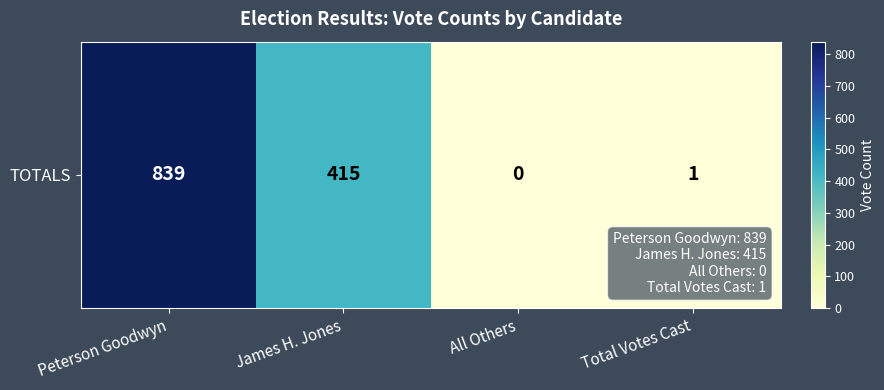

At which label is the value closest to 419?

James H. Jones